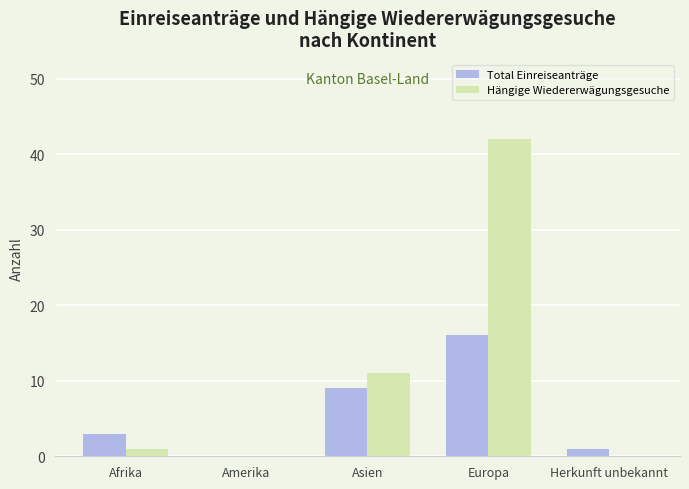

Which series changed the most between Afrika and Asien?

Hängige Wiedererwägungsgesuche